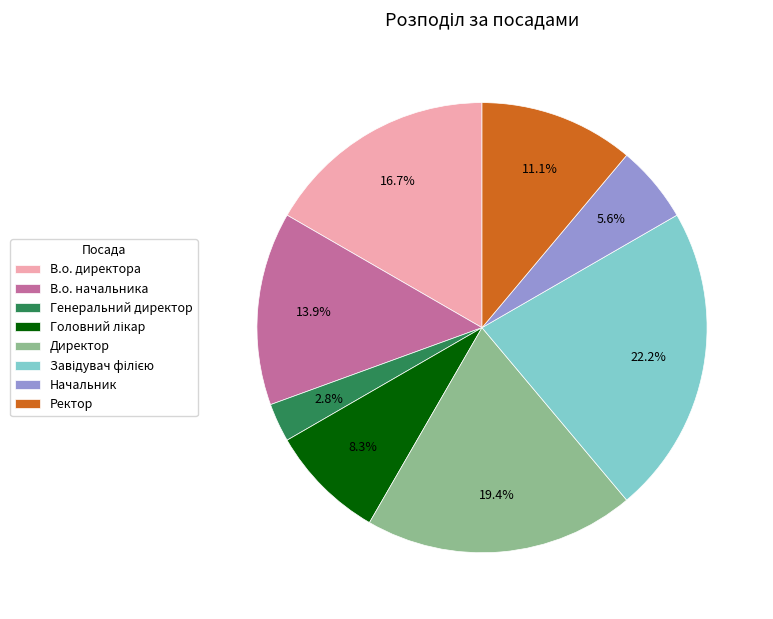

What percentage is NOT represented by В.о. директора?

83.3%